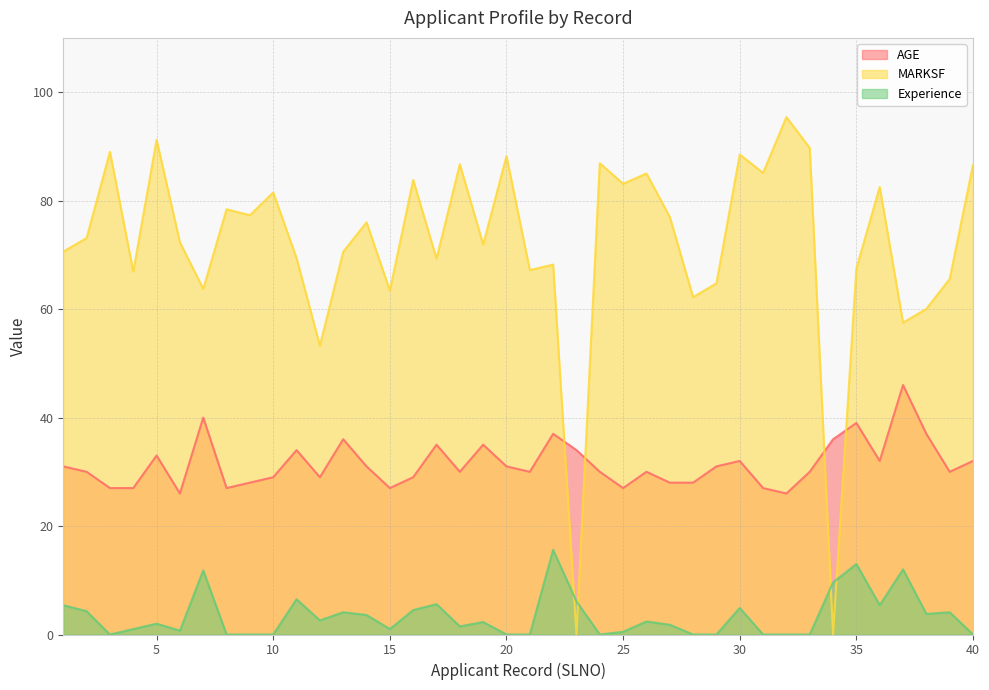

The AGE series shows 27.0 at 4. True or false?

True